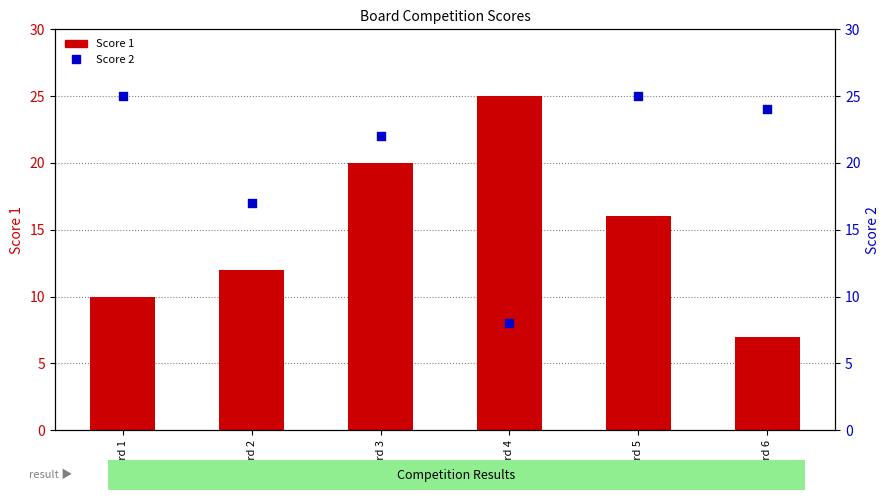

Which series reaches the minimum Y coordinate?

Score 1